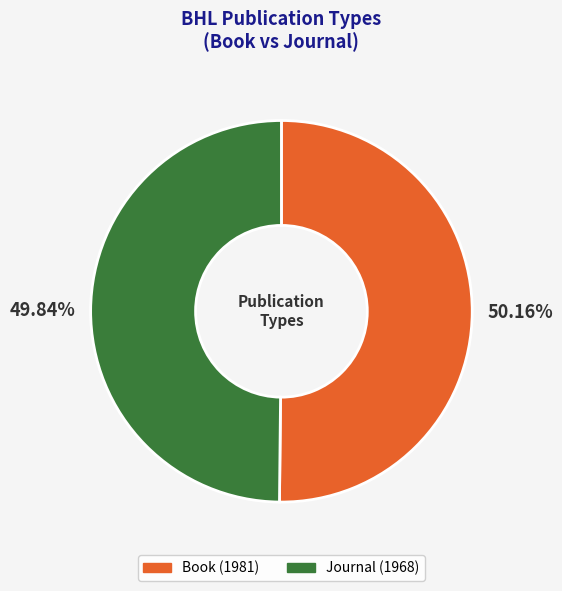

What is the ratio of the value at Journal to the value at Book?

1.0